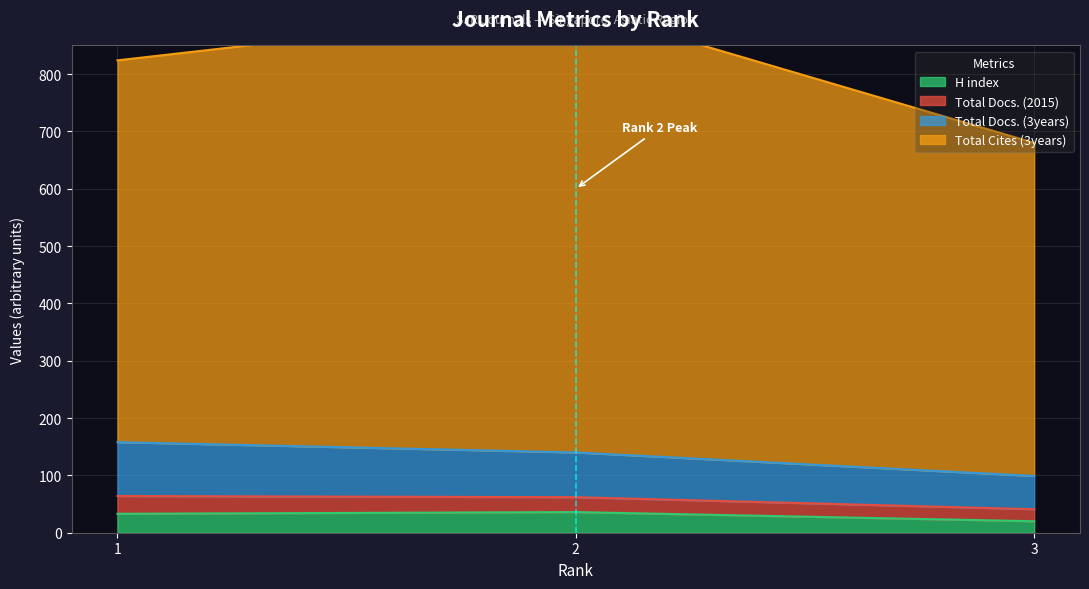

What is the difference between the maximum and second lowest values in the H index series?

3